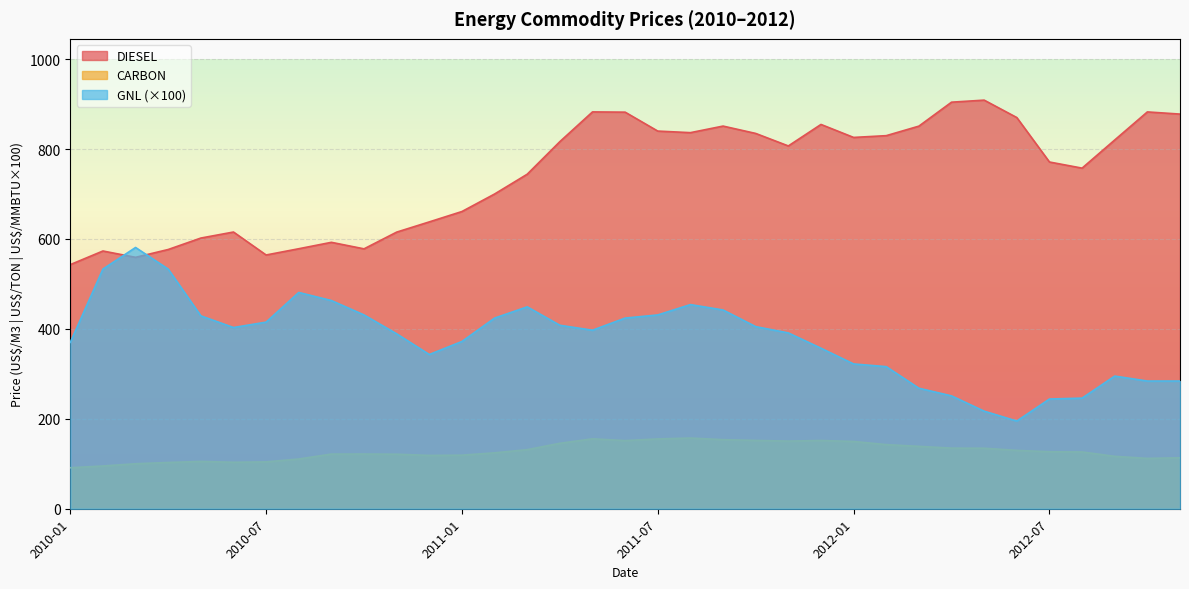

Reading right to left, extract all data points from this chart.

DIESEL: 2012-11=877.7	2012-10=882.5	2012-09=820.1	2012-08=757.5	2012-07=771.1	2012-06=870.0	2012-05=908.7	2012-04=904.1	2012-03=850.9	2012-02=829.7	2012-01=825.8	2011-12=854.6	2011-11=806.8	2011-10=834.6	2011-09=851.0	2011-08=836.4	2011-07=839.9	2011-06=882.0	2011-05=882.5	2011-04=816.4	2011-03=744.0	2011-02=699.9	2011-01=661.0	2010-12=637.9	2010-11=615.2	2010-10=578.0	2010-09=592.5	2010-08=578.2	2010-07=564.3	2010-06=615.4	2010-05=602.0	2010-04=576.5	2010-03=559.1	2010-02=573.2	2010-01=542.9
CARBON: 2012-11=113.3	2012-10=111.9	2012-09=116.5	2012-08=126.3	2012-07=126.7	2012-06=129.8	2012-05=134.6	2012-04=134.8	2012-03=138.7	2012-02=142.6	2012-01=149.6	2011-12=151.8	2011-11=150.4	2011-10=151.9	2011-09=153.6	2011-08=157.2	2011-07=155.2	2011-06=151.5	2011-05=155.5	2011-04=145.5	2011-03=131.3	2011-02=124.3	2011-01=119.1	2010-12=118.6	2010-11=121.2	2010-10=121.6	2010-09=121.6	2010-08=110.5	2010-07=104.2	2010-06=103.3	2010-05=105.2	2010-04=102.8	2010-03=100.0	2010-02=95.0	2010-01=91.1
GNL: 2012-11=284.0	2012-10=284.0	2012-09=295.0	2012-08=246.0	2012-07=244.0	2012-06=195.0	2012-05=217.0	2012-04=251.0	2012-03=268.0	2012-02=316.0	2012-01=322.0	2011-12=357.0	2011-11=391.0	2011-10=405.0	2011-09=442.0	2011-08=454.0	2011-07=431.0	2011-06=424.0	2011-05=397.0	2011-04=408.0	2011-03=449.0	2011-02=424.0	2011-01=372.0	2010-12=343.0	2010-11=389.0	2010-10=431.0	2010-09=463.0	2010-08=481.0	2010-07=415.0	2010-06=403.0	2010-05=429.0	2010-04=533.0	2010-03=581.0	2010-02=533.0	2010-01=370.0